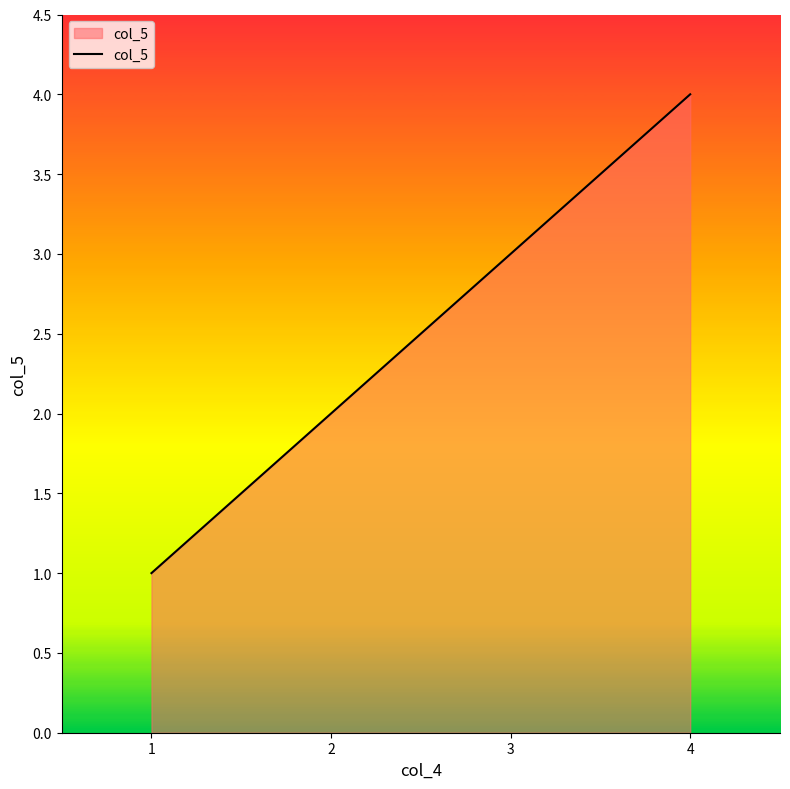

What is the difference between the values at 4 and 3?

1